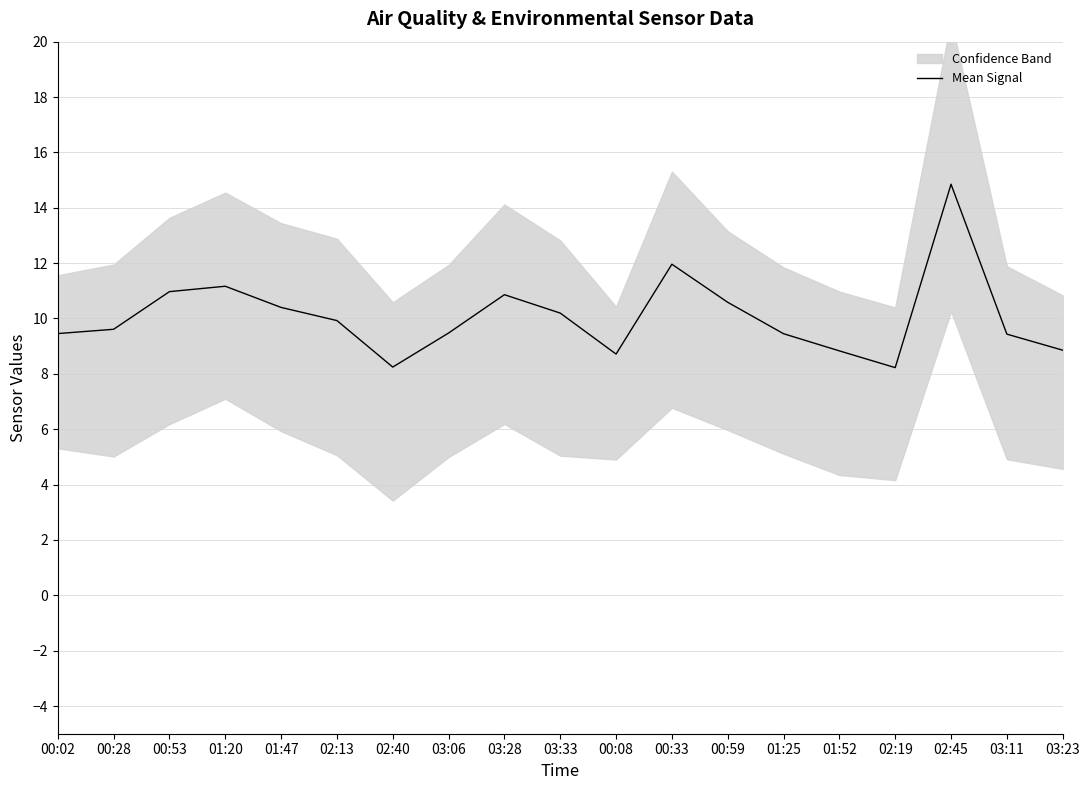

Reading left to right, list all the values displayed in this chart.

00:02=9.5	00:28=9.6	00:53=11.0	01:20=11.2	01:47=10.4	02:13=9.9	02:40=8.2	03:06=9.5	03:28=10.9	03:33=10.2	00:08=8.7	00:33=12.0	00:59=10.6	01:25=9.4	01:52=8.8	02:19=8.2	02:45=14.9	03:11=9.4	03:23=8.9